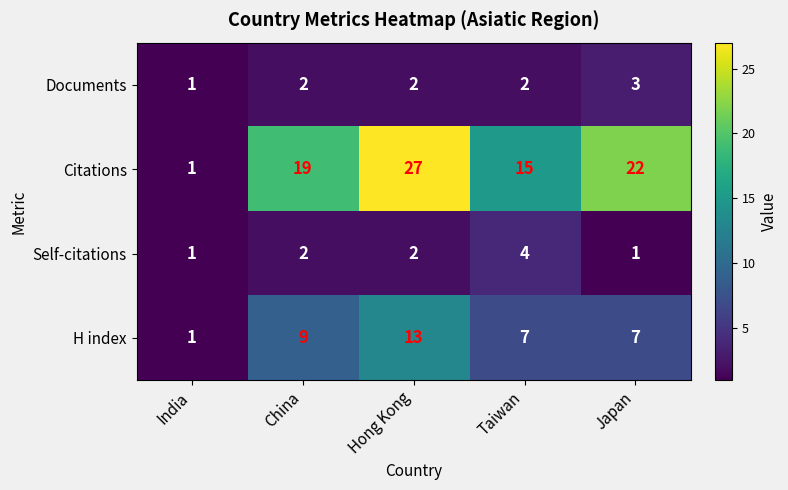

Which series has the largest range (max minus min)?

Citations